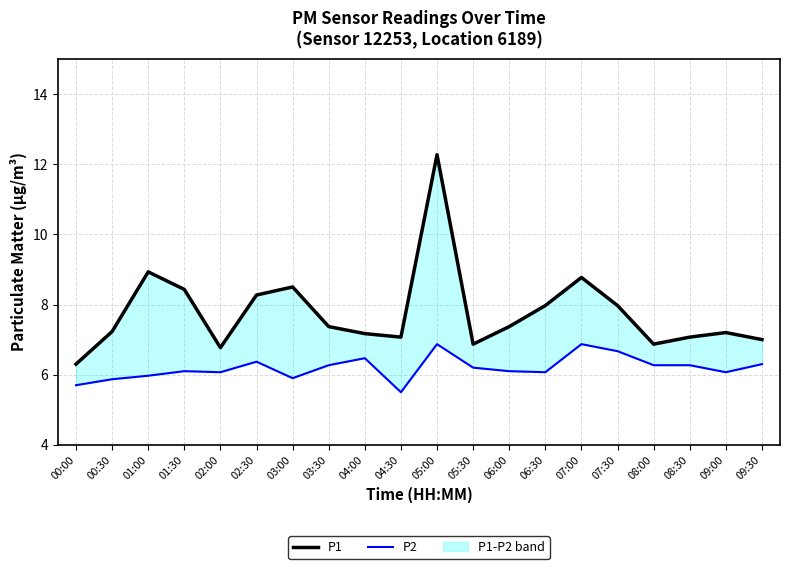

True or false: P1 has more than 0 interior local peaks.

True